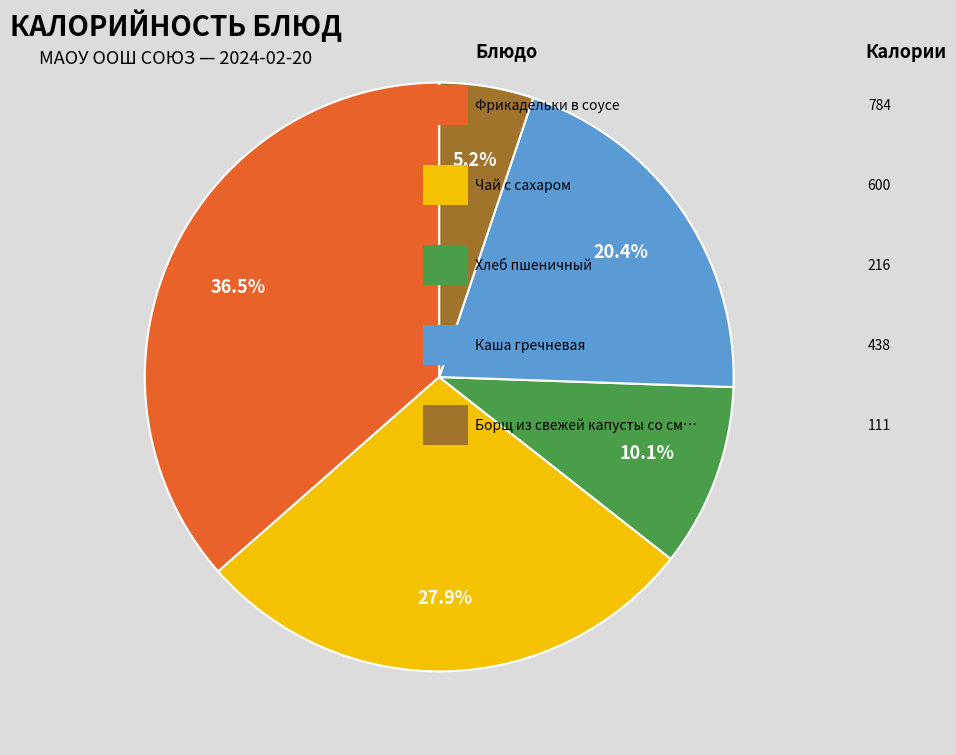

Is there a majority slice in this chart?

No